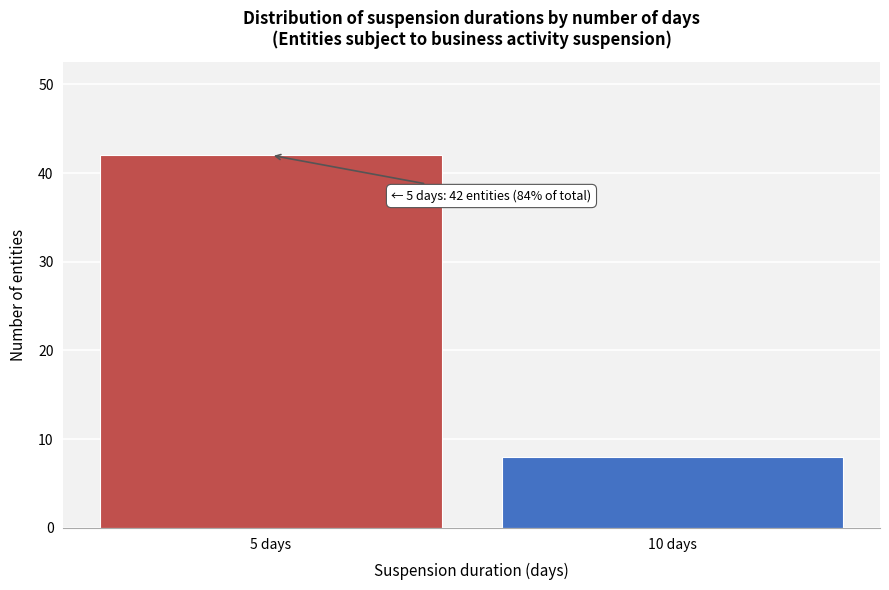

Reading right to left, transcribe all the data shown in this chart.

8	42